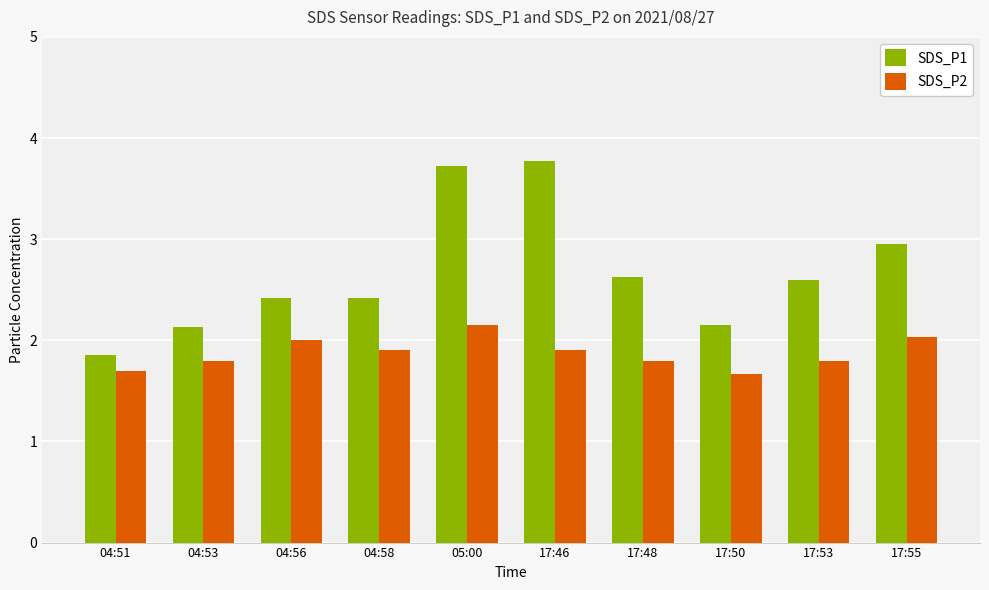

Count the number of categories in the chart.

10